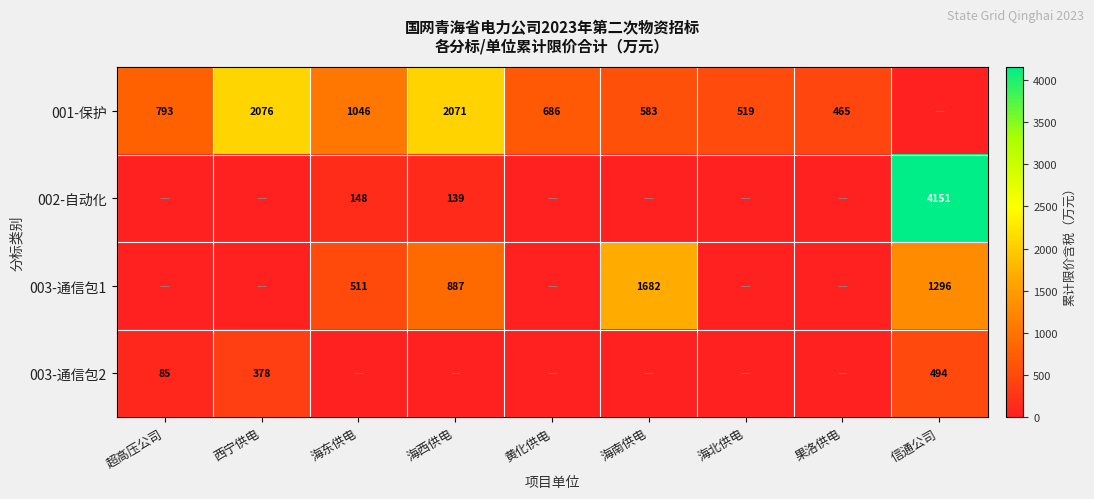

The value of 001-保护 at 黄化供电 is 1220. True or false?

False